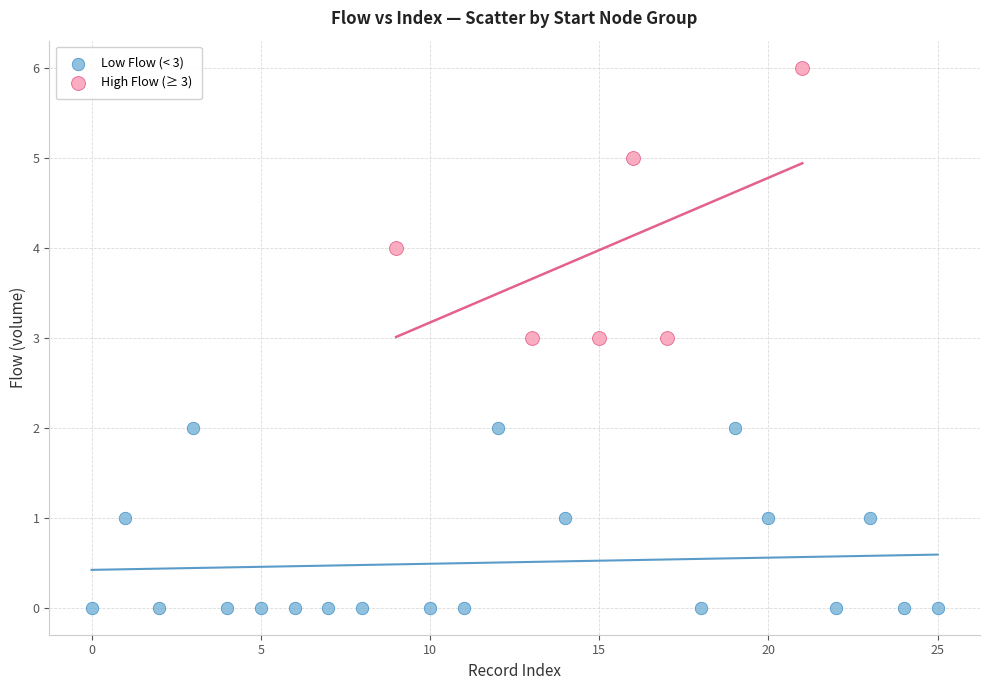

Which series reaches the maximum Y coordinate?

High Flow (≥ 3)